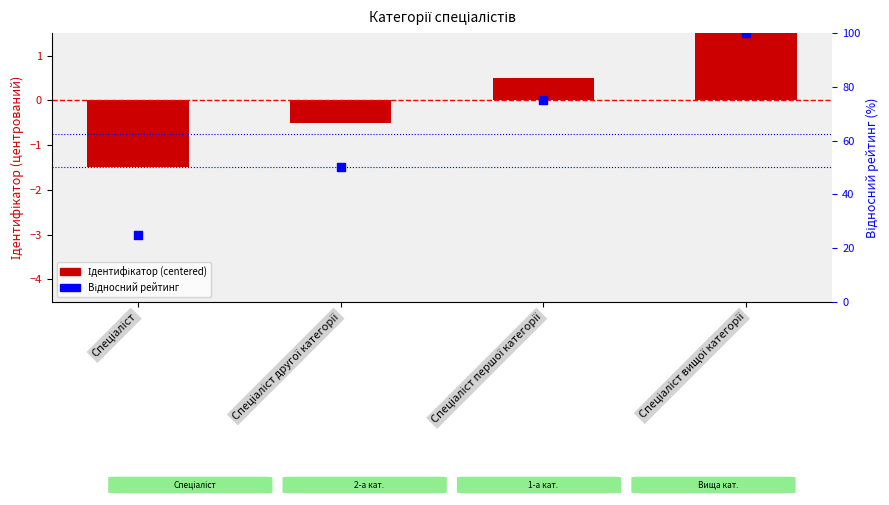

At which category is the sum across all series the highest?

Спеціаліст вищої категорії